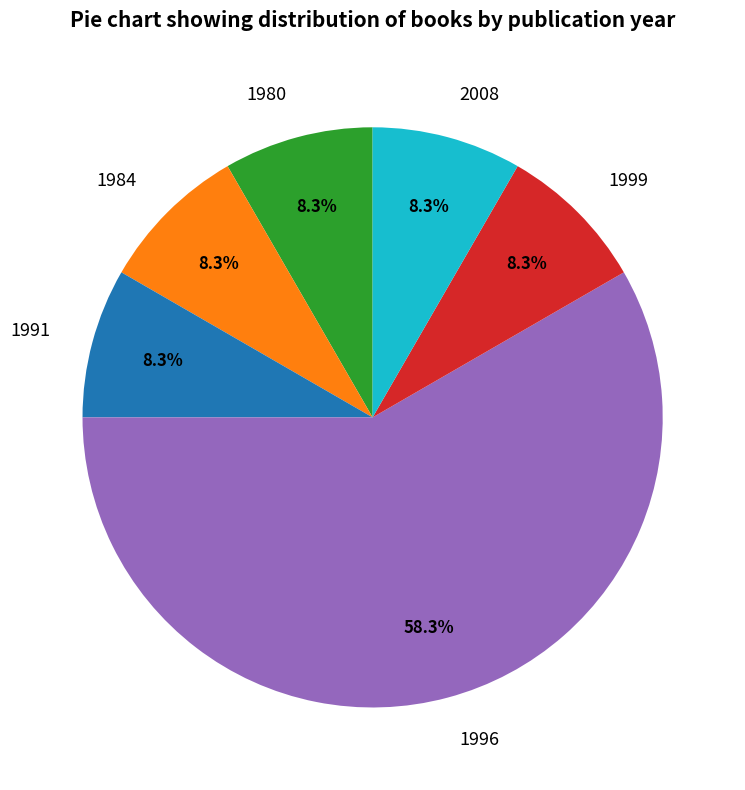

How many segments does this pie chart have?

6